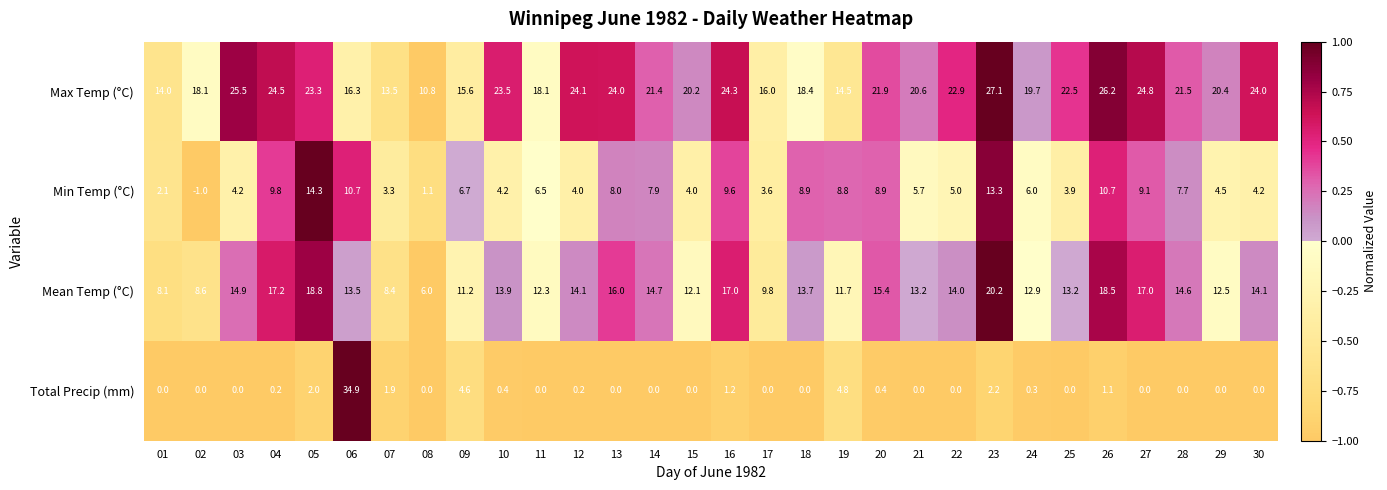

How many categories are shown in the chart?

30